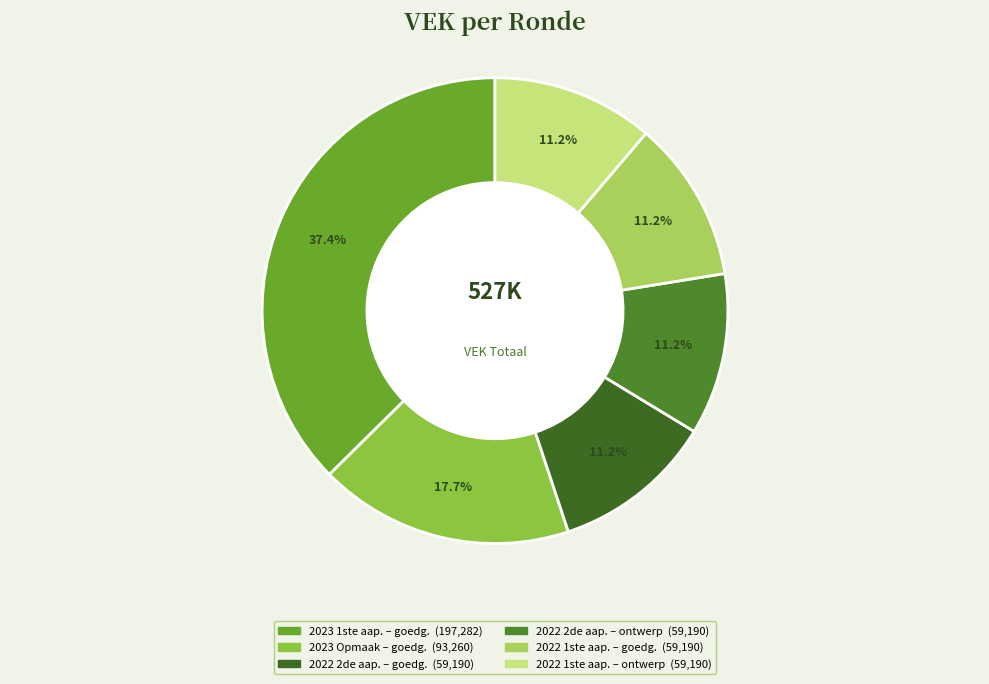

Count the number of slices in the pie.

6